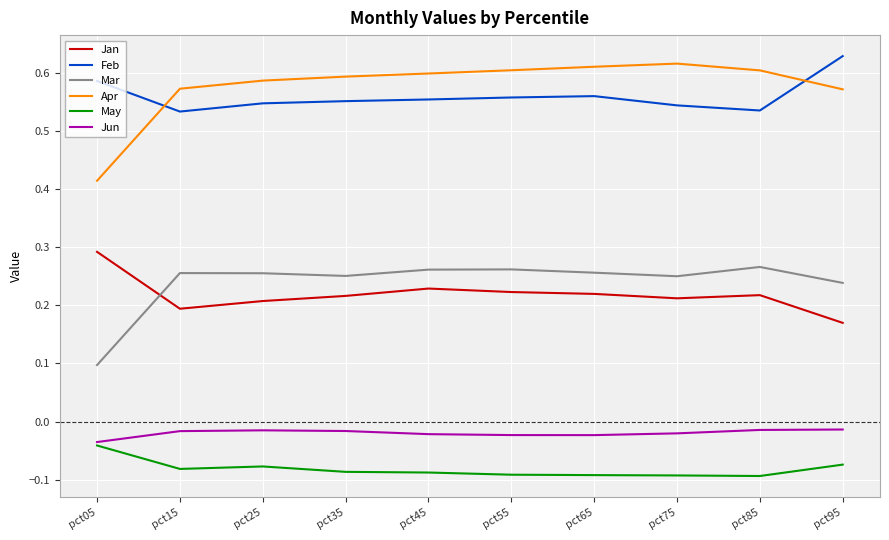

What is the total value across all series at pct25?

1.5